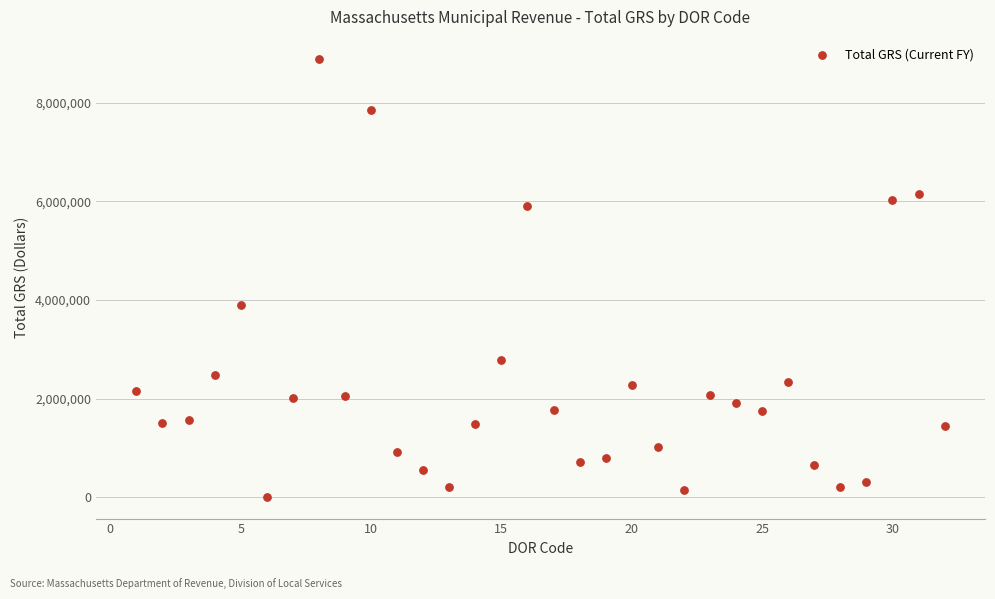

What is the range of Y values (max minus min)?

8875878